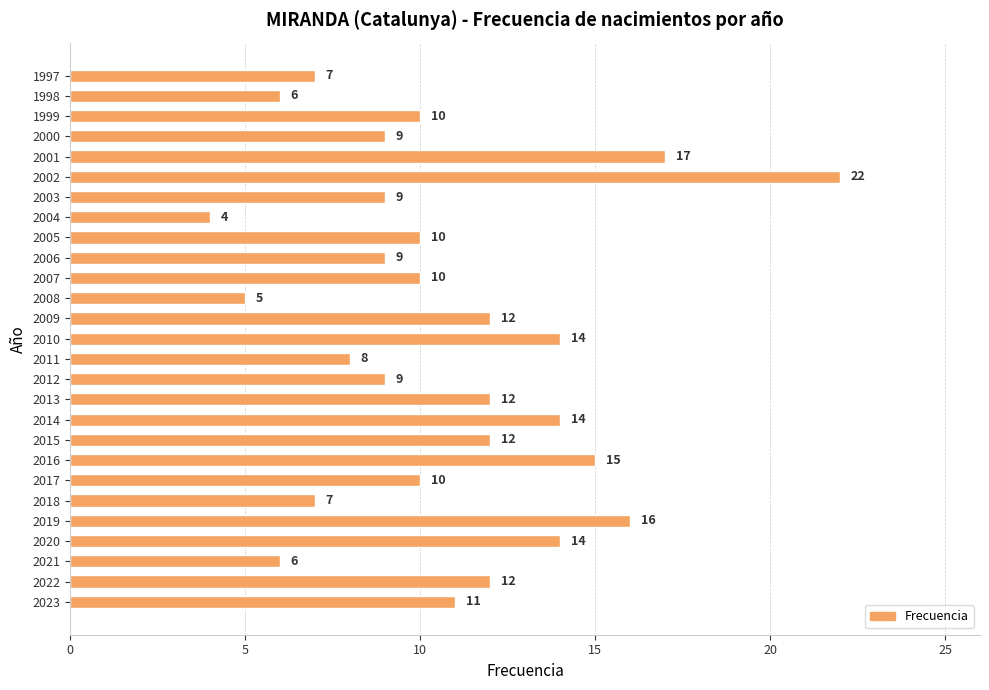

How many values are below 10?

11